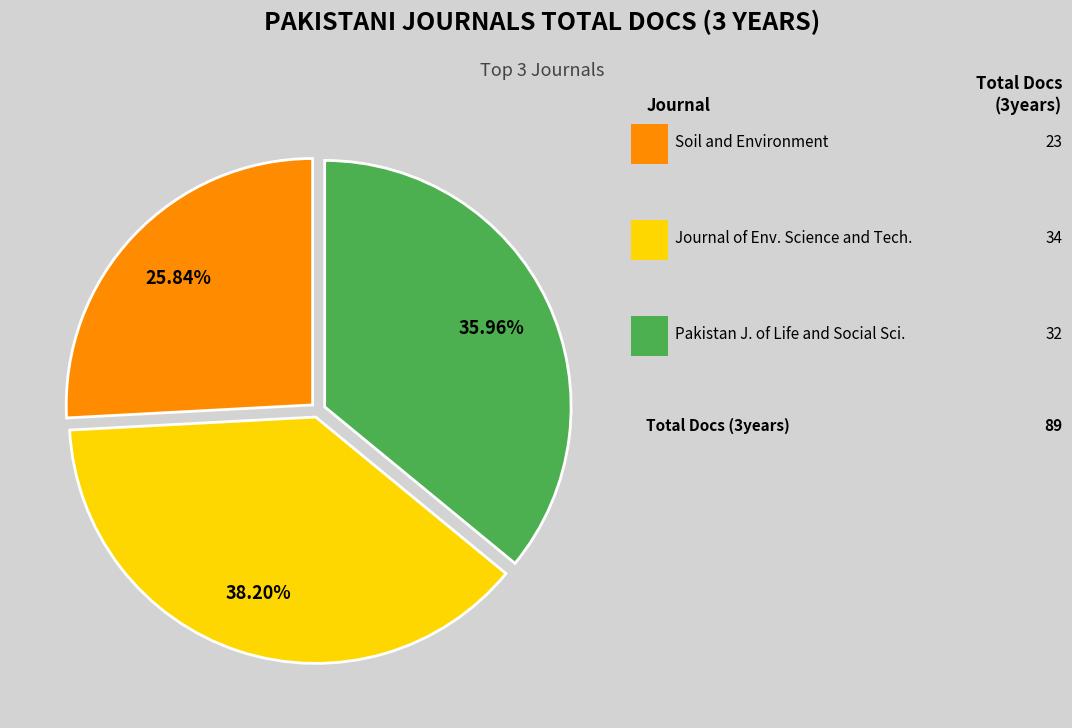

Is there a majority slice in this chart?

No